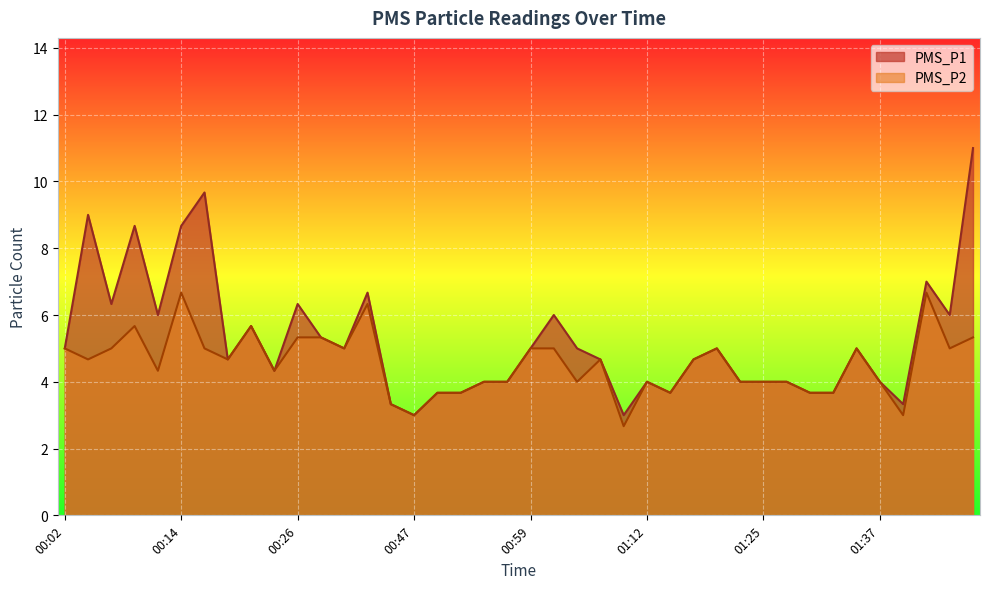

Reading left to right, extract all data points from this chart.

PMS_P1: 5.0	9.0	6.3	8.7	6.0	8.7	9.7	4.7	5.7	4.3	6.3	5.3	5.0	6.7	3.3	3.0	3.7	3.7	4.0	4.0	5.0	6.0	5.0	4.7	3.0	4.0	3.7	4.7	5.0	4.0	4.0	4.0	3.7	3.7	5.0	4.0	3.3	7.0	6.0	11.0
PMS_P2: 5.0	4.7	5.0	5.7	4.3	6.7	5.0	4.7	5.7	4.3	5.3	5.3	5.0	6.3	3.3	3.0	3.7	3.7	4.0	4.0	5.0	5.0	4.0	4.7	2.7	4.0	3.7	4.7	5.0	4.0	4.0	4.0	3.7	3.7	5.0	4.0	3.0	6.7	5.0	5.3